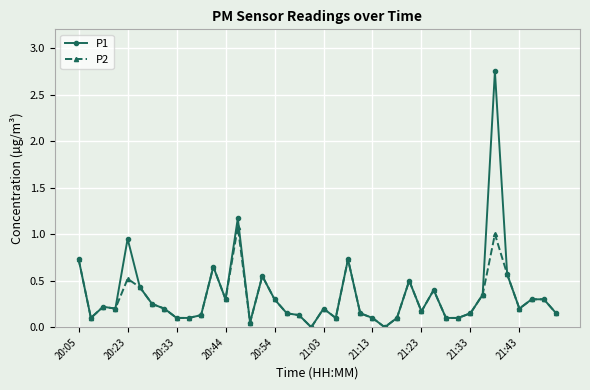

What is the average value of the P1 series?

0.4